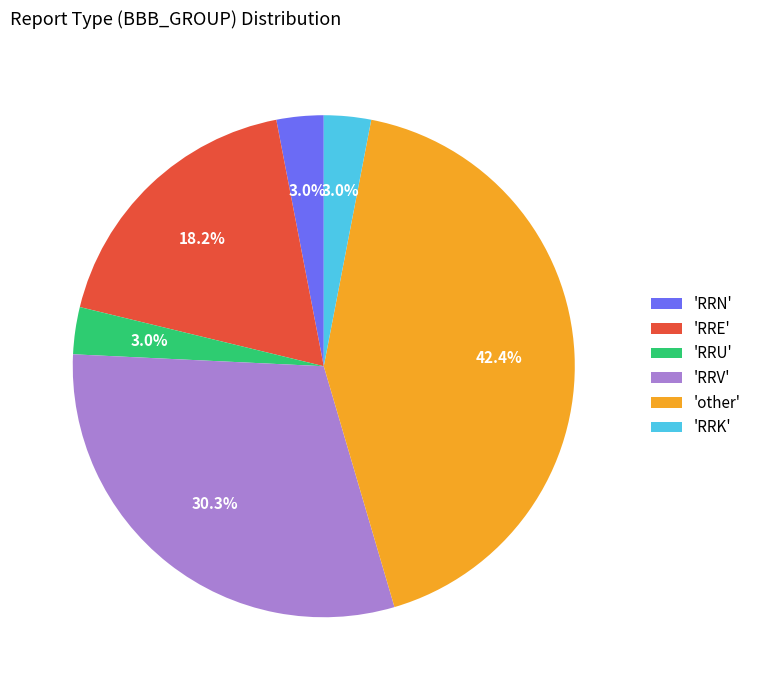

What is the largest slice in the pie chart?

'other'